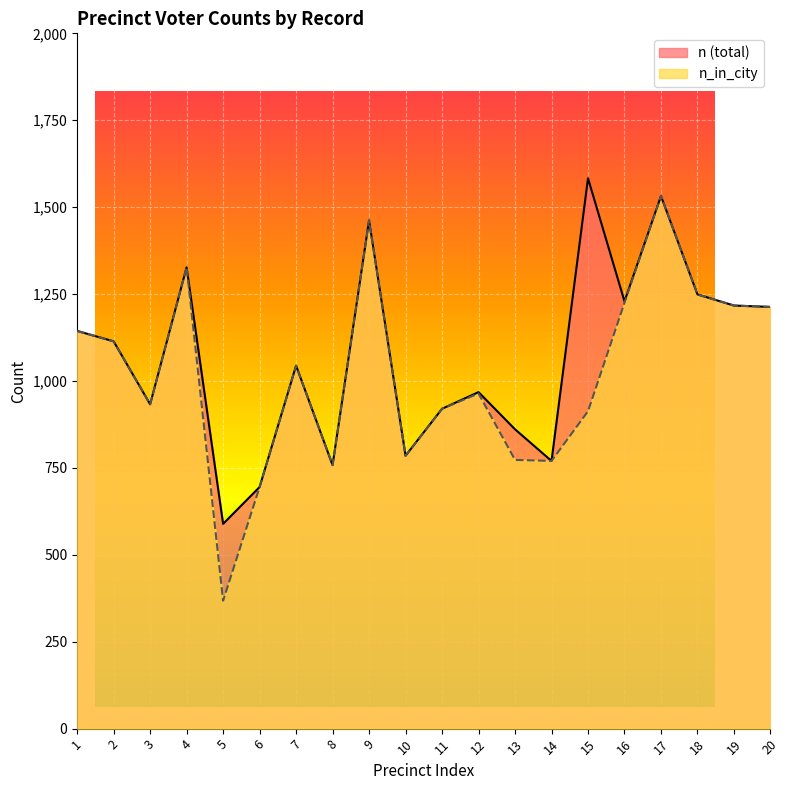

Rank the categories by n_in_city value from highest to lowest.

17, 9, 4, 18, 16, 19, 20, 1, 2, 7, 12, 3, 11, 15, 10, 13, 14, 8, 6, 5